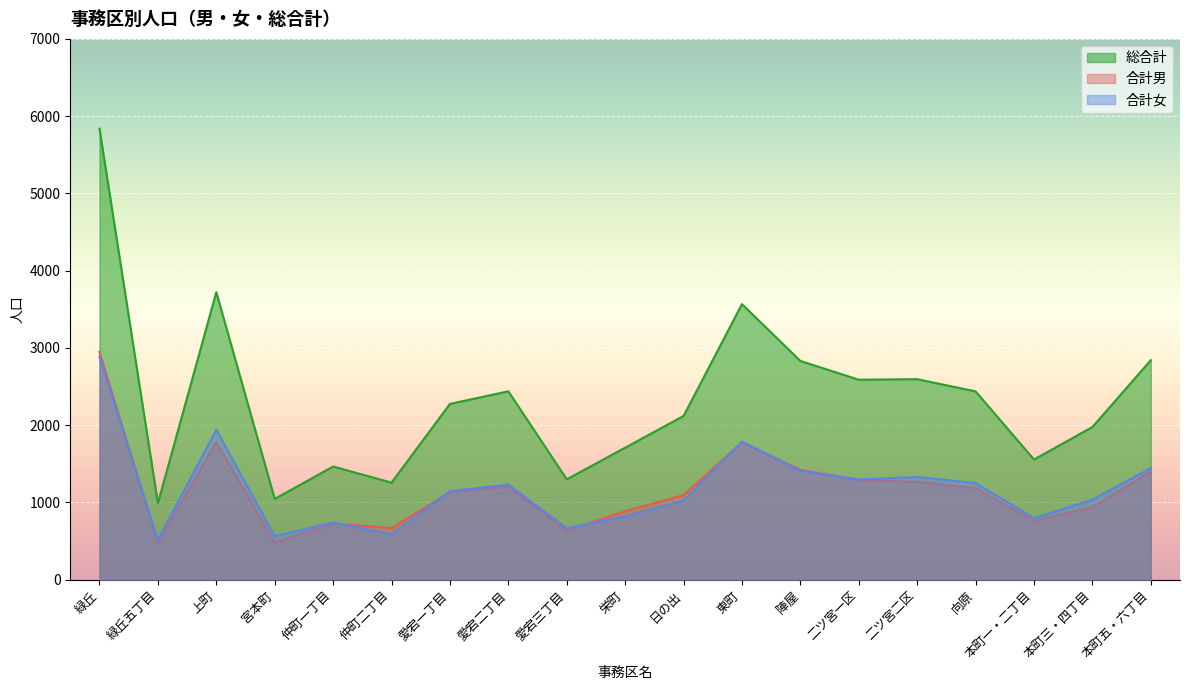

True or false: 合計女 and 総合計 cross at least once.

False